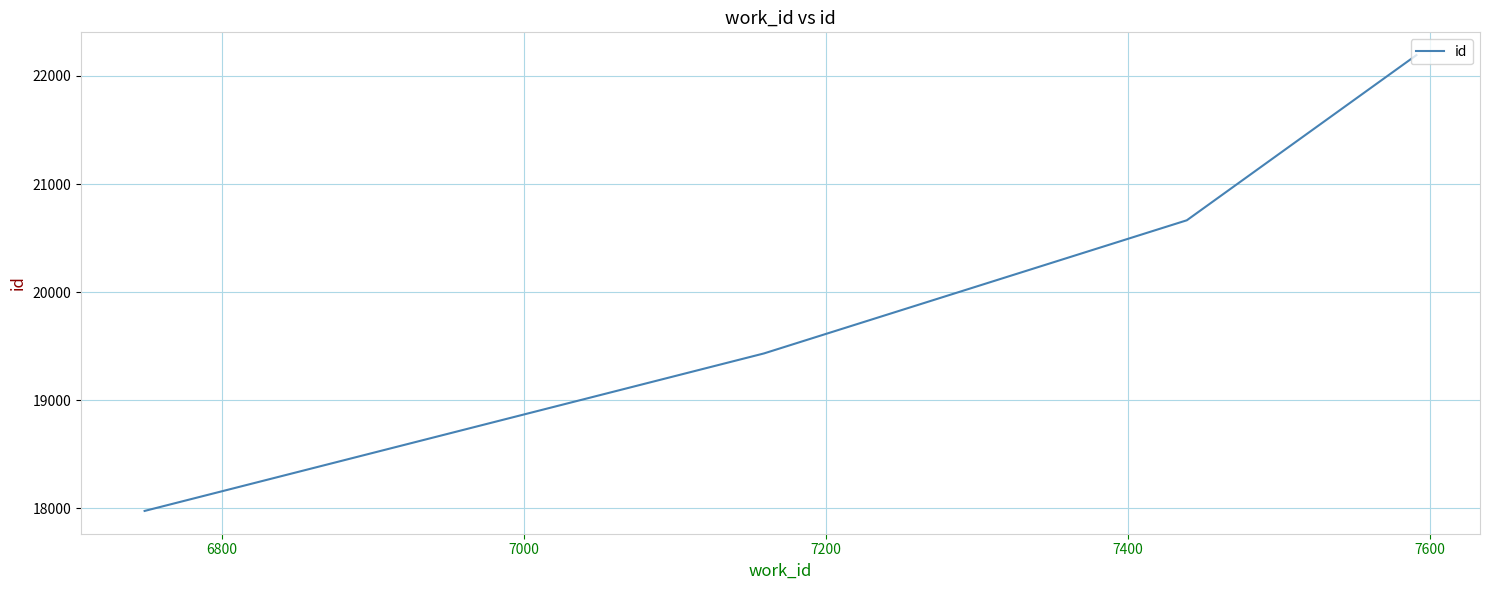

What is the minimum value shown in the chart?

17976